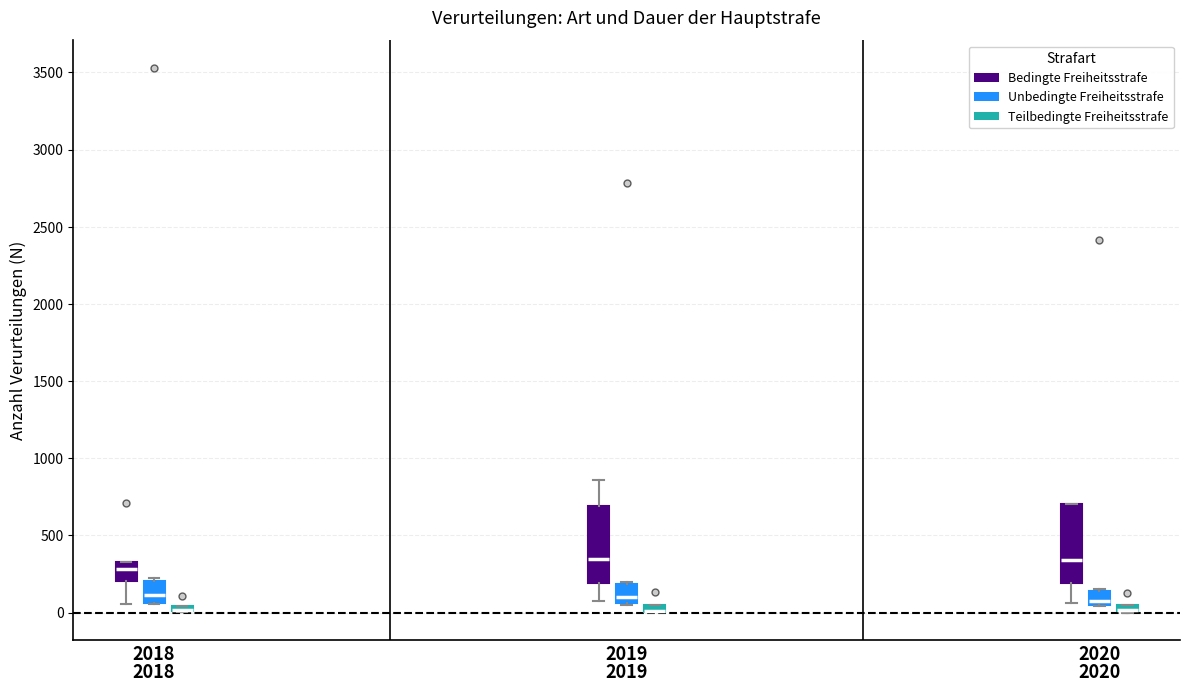

Where is the upper edge of the box for 2020 (Bedingte Freiheitsstrafe) on the y-axis? The values are not printed on the chart, so give them approximately, as read against the axis.

700